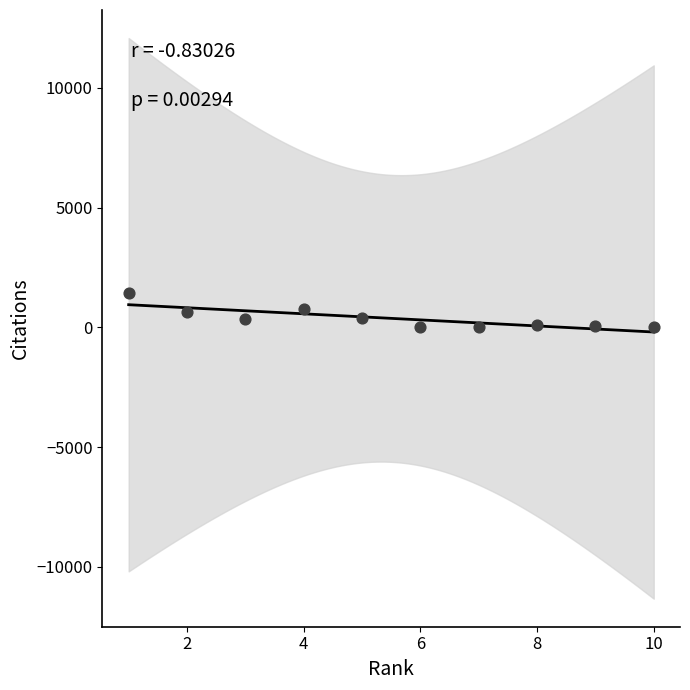

What is the average Y value?

377